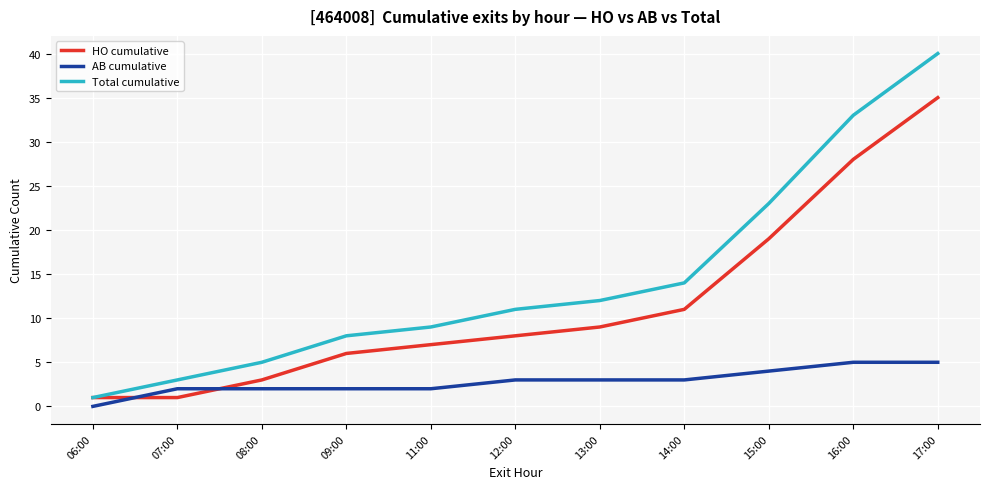

What is the difference between the highest and lowest values at 13:00?

9